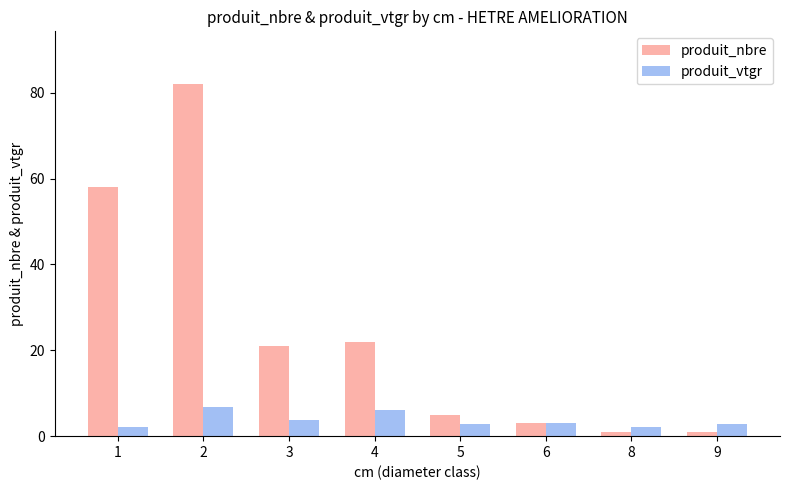

Which series has the largest total across all categories?

produit_nbre